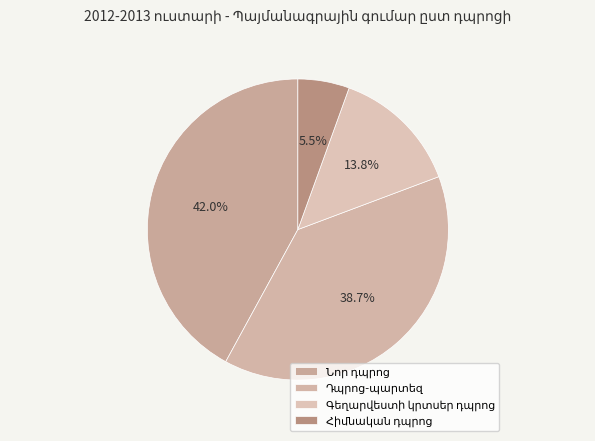

Count the number of slices in the pie.

4